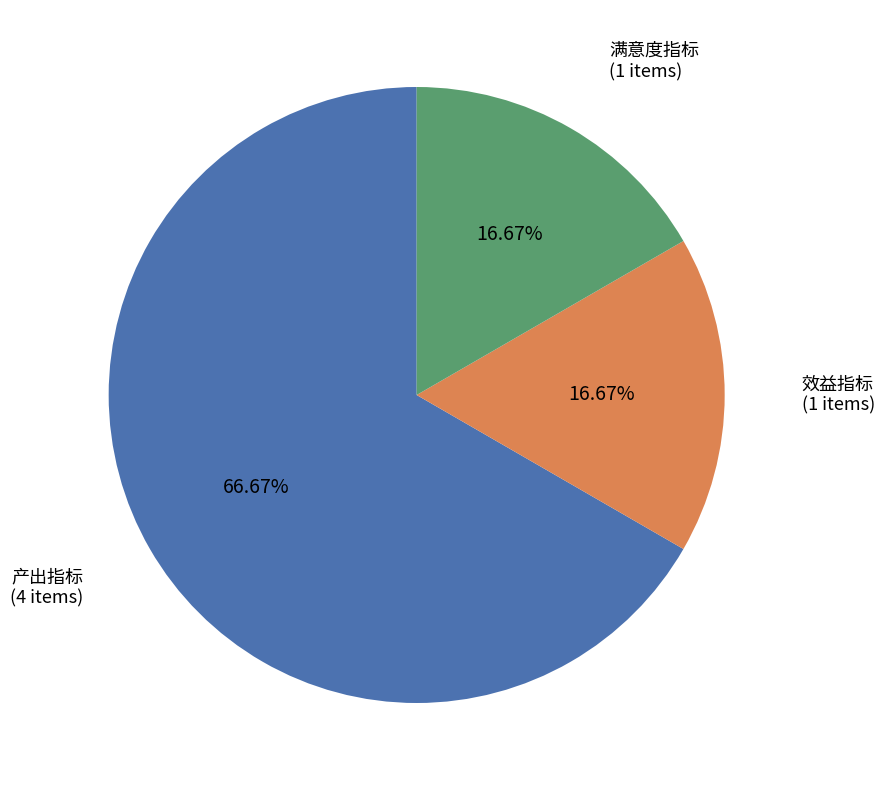

Count the number of slices in the pie.

3